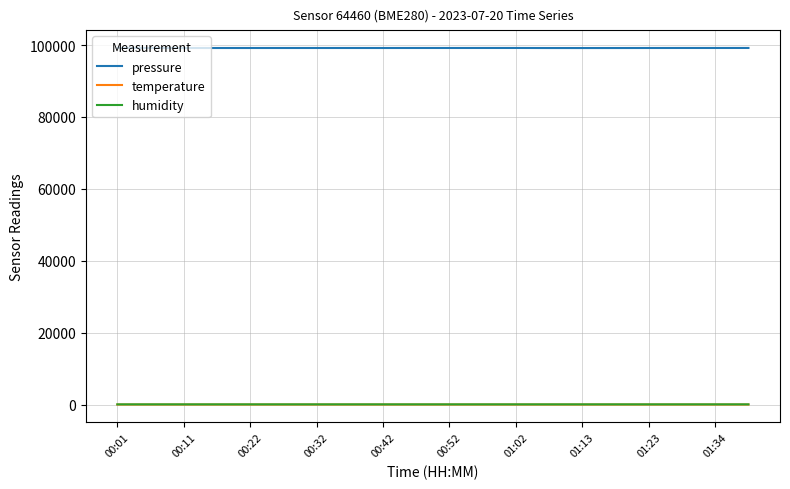

Which series has the widest spread of values?

pressure